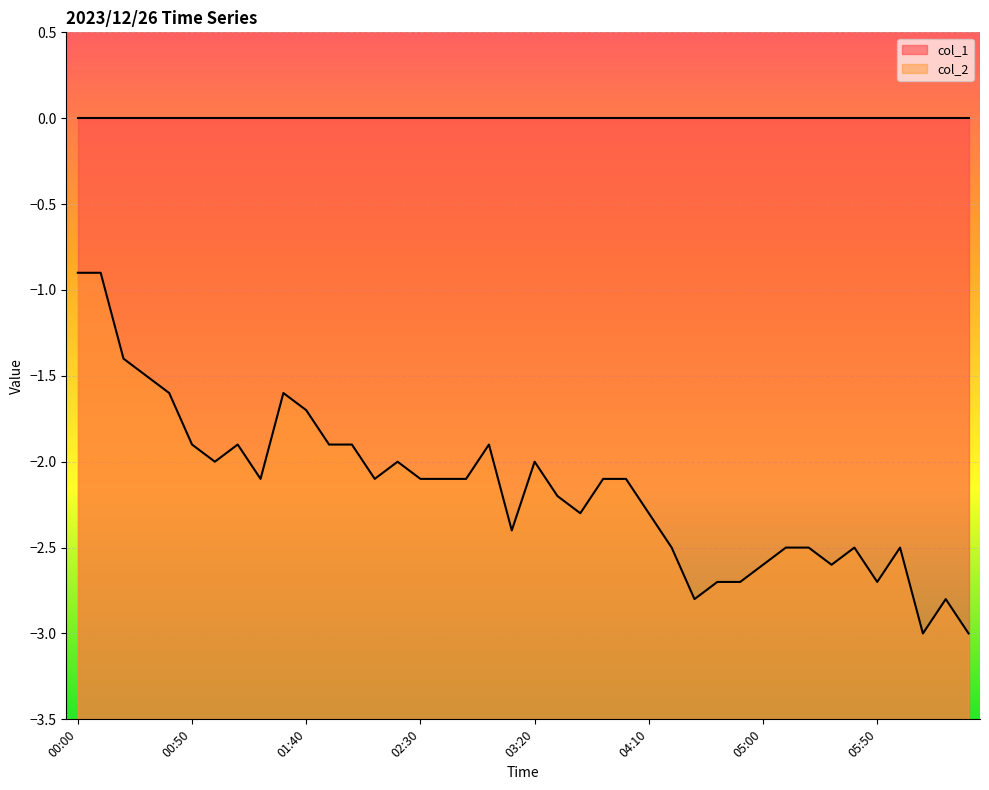

What is the difference between the values at 05:50 and 06:20?

0.1